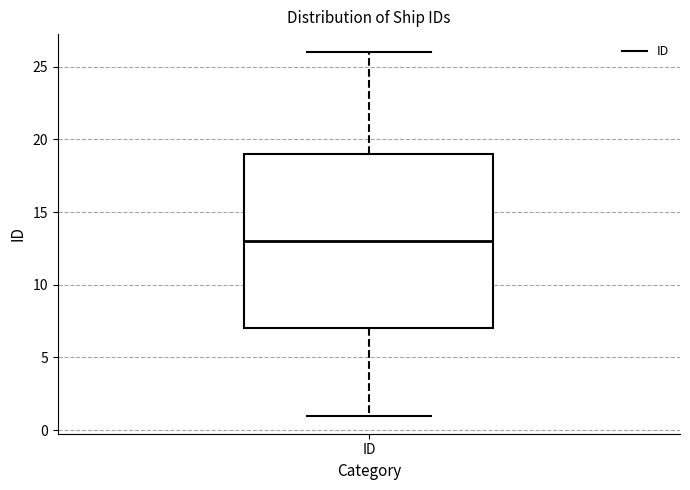

Read this box plot against the y-axis: the position of the median line, the range covered by the box, and the ends of both whiskers. The values are not printed on the chart, so give them approximately, as read against the axis.

median 13, box 7 to 19, whiskers 1 to 26